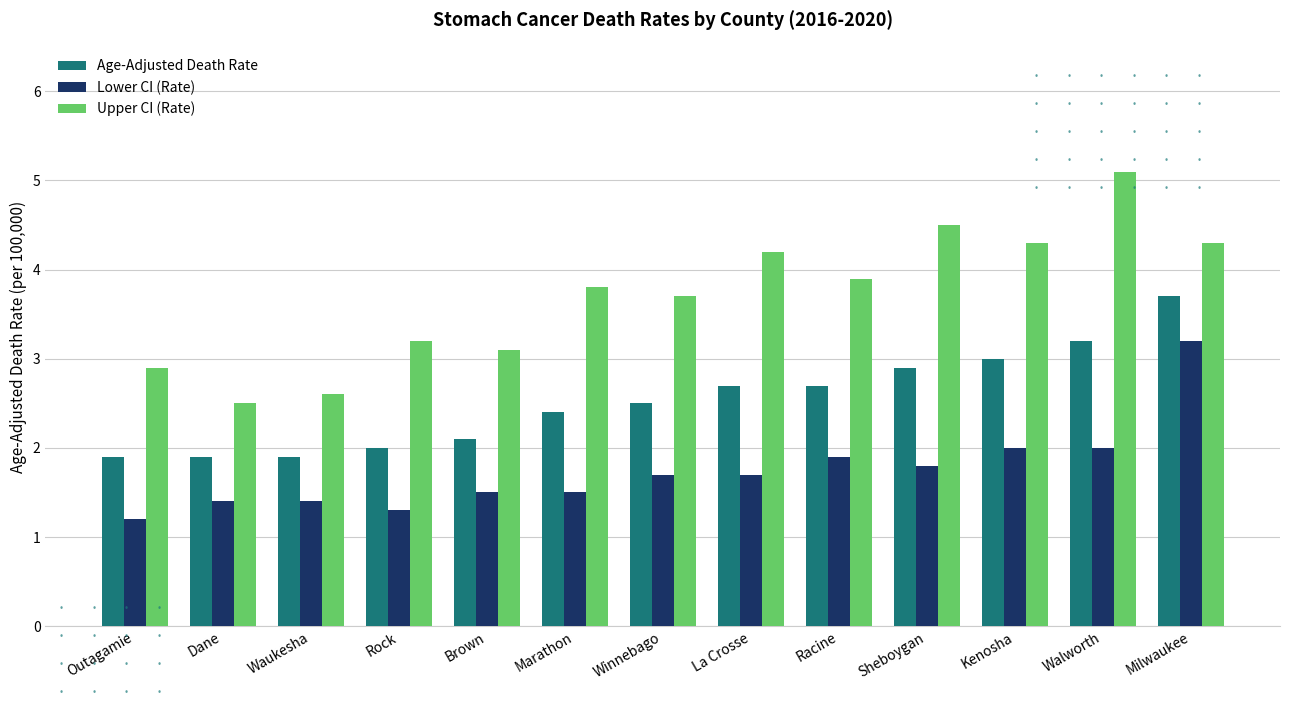

What is the smallest value displayed?

1.2